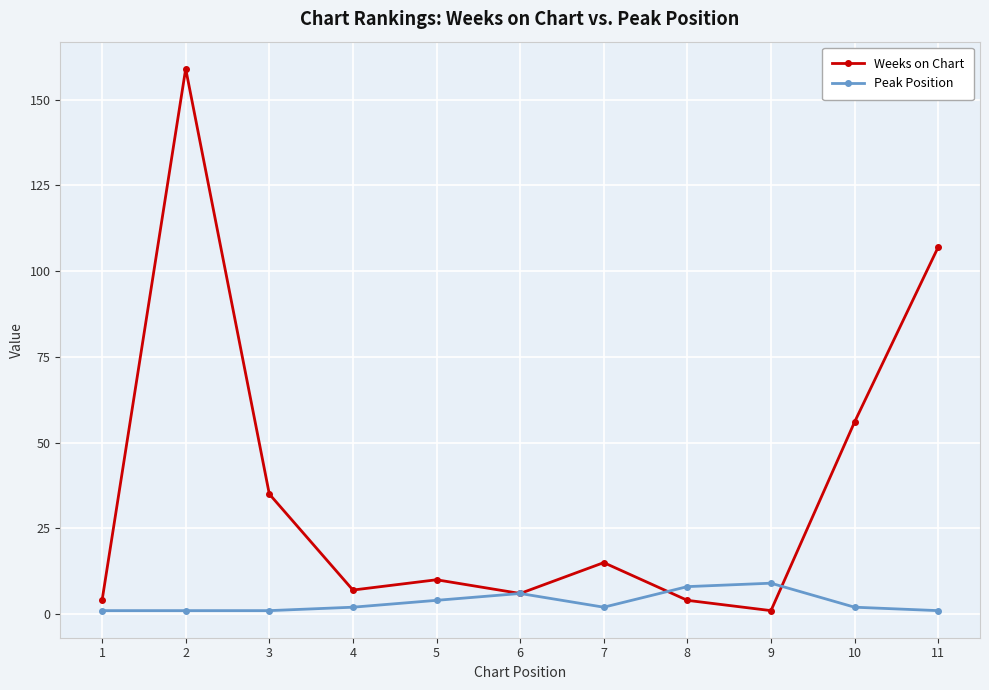

List the series in order of their peak value, lowest first.

Peak Position, Weeks on Chart